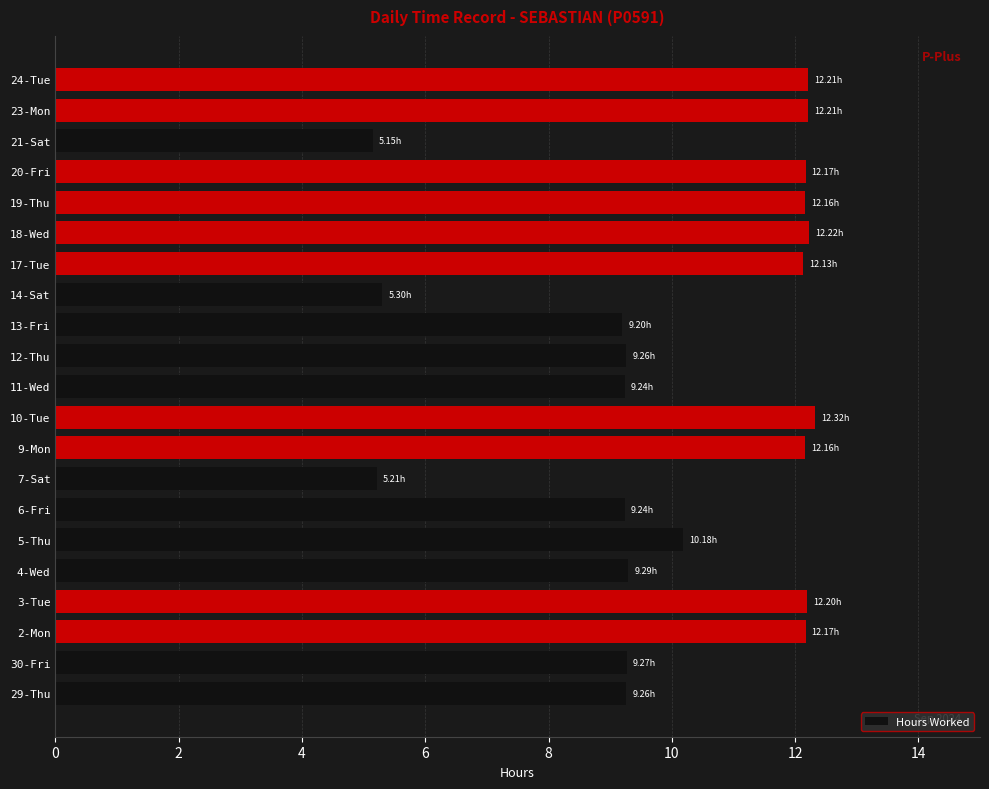

What is the change in value from 7-Sat to 11-Wed?

+4.0